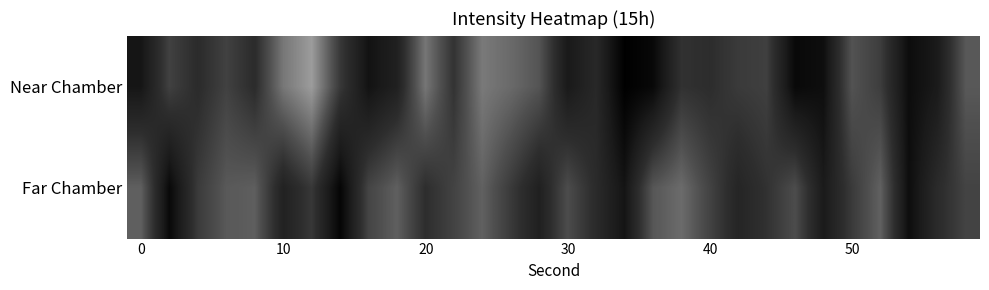

At which category is the sum across all series the highest?

12